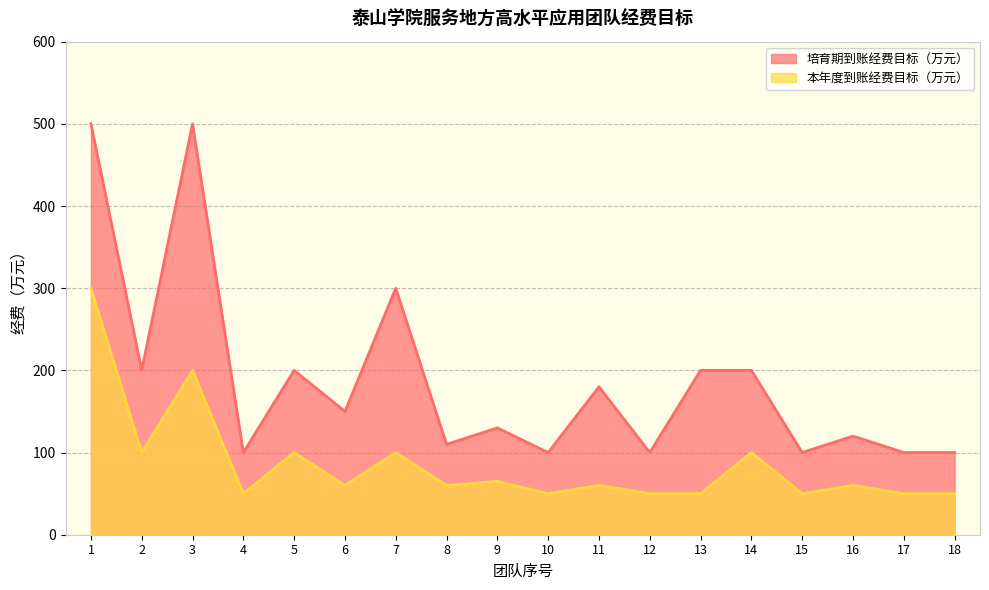

Rank the series by their maximum value, from highest to lowest.

培育期到账经费目标（万元）, 本年度到账经费目标（万元）